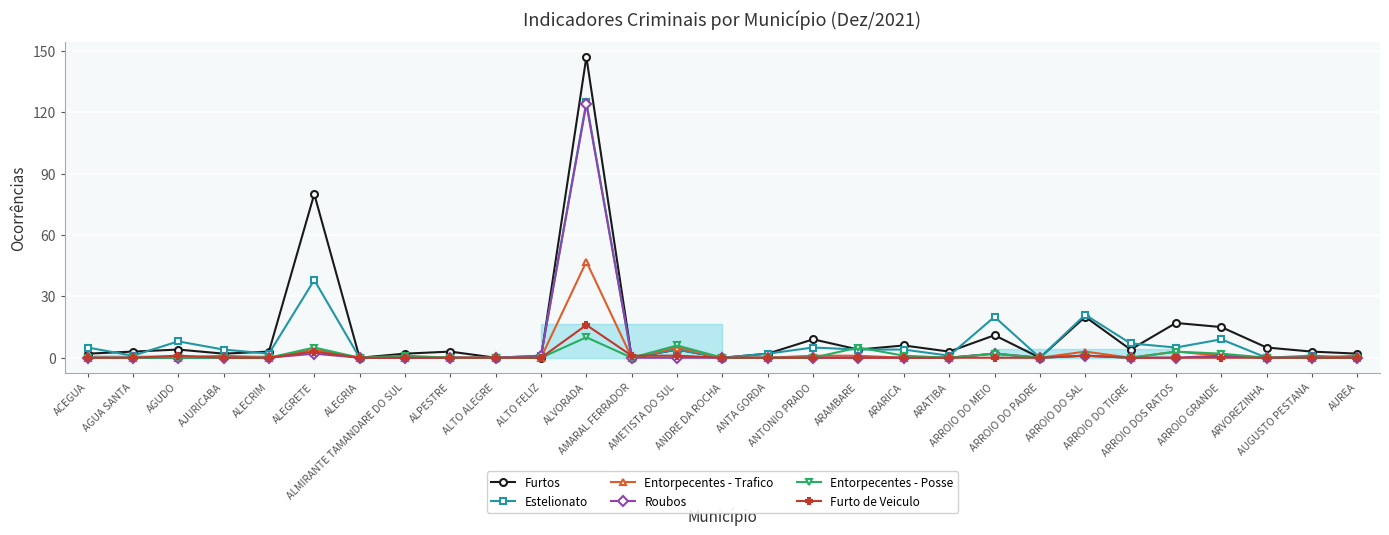

Between which two adjacent categories do Estelionato and Furto de Veiculo first intersect?

ALVORADA and AMARAL FERRADOR